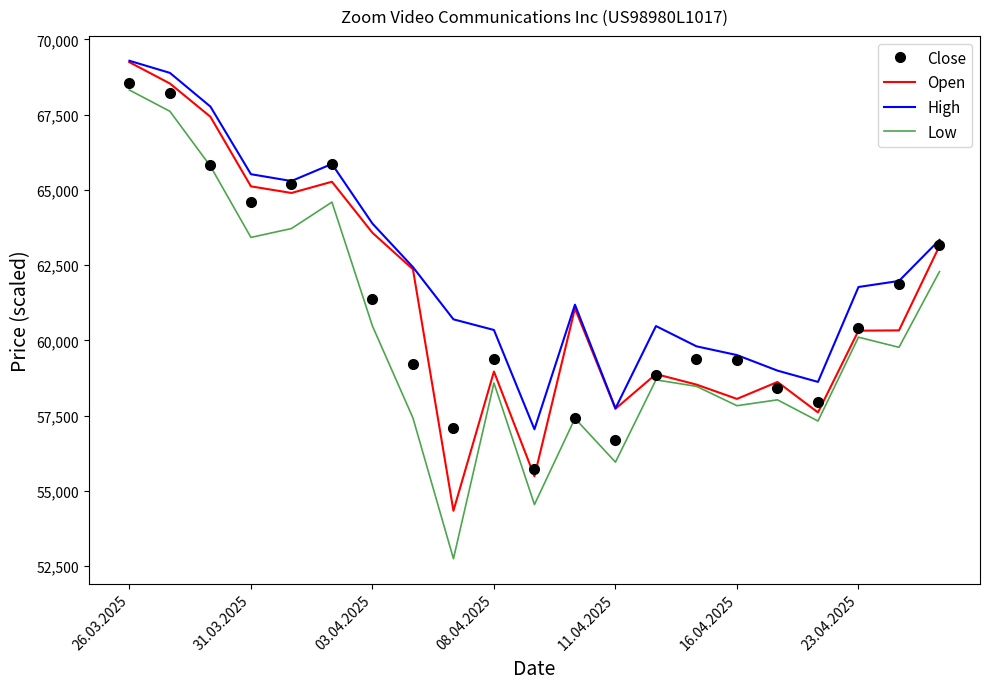

What is the maximum value shown in the chart?

69292